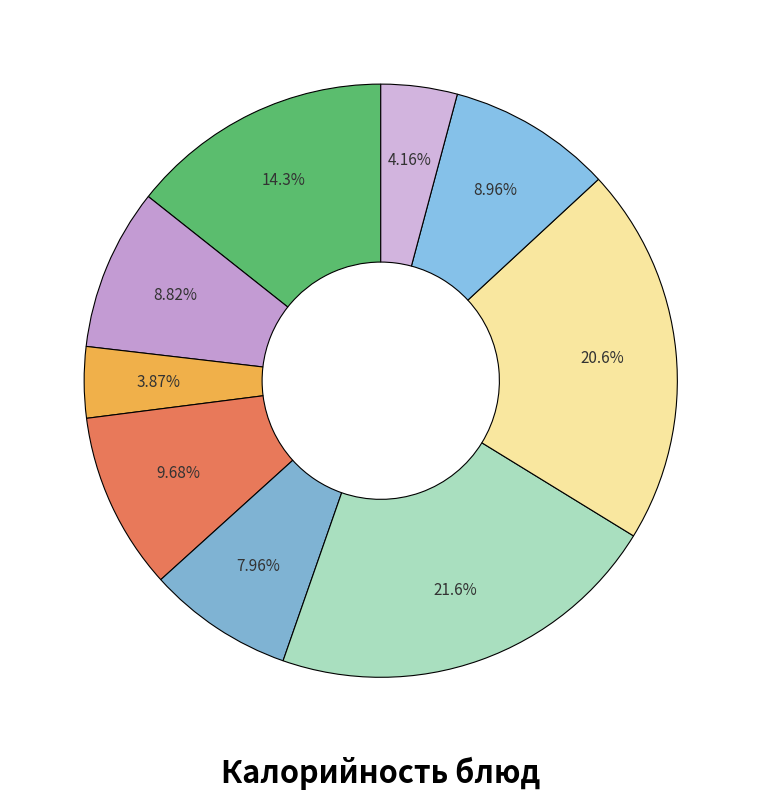

Which slice is the largest?

Горячий бутерброд (с колбасой и сыром)